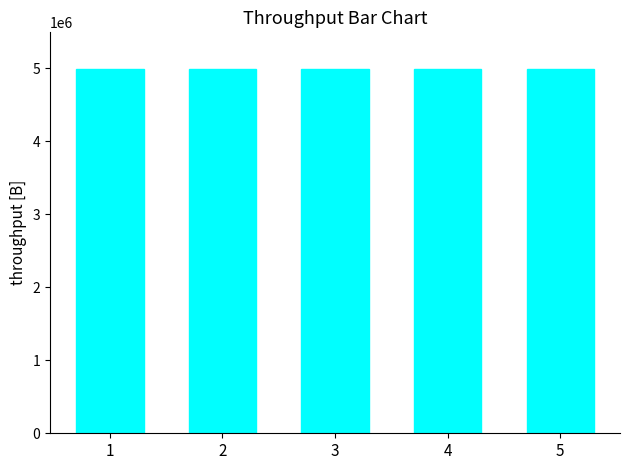

Are the bars grouped side by side (vs. stacked)?

No